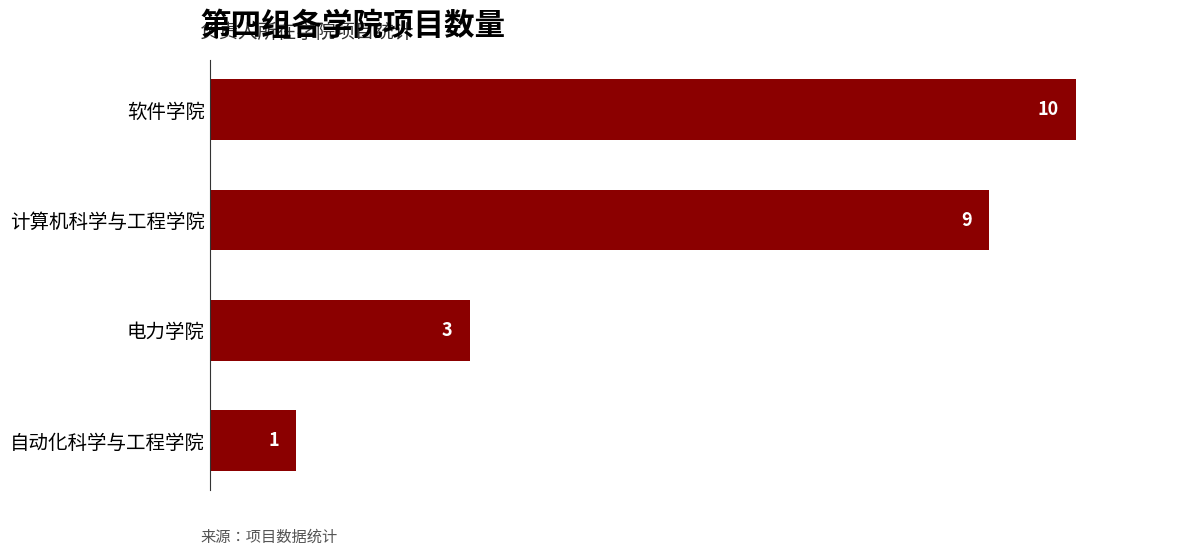

Which label corresponds to the smallest value in the chart?

自动化科学与工程学院